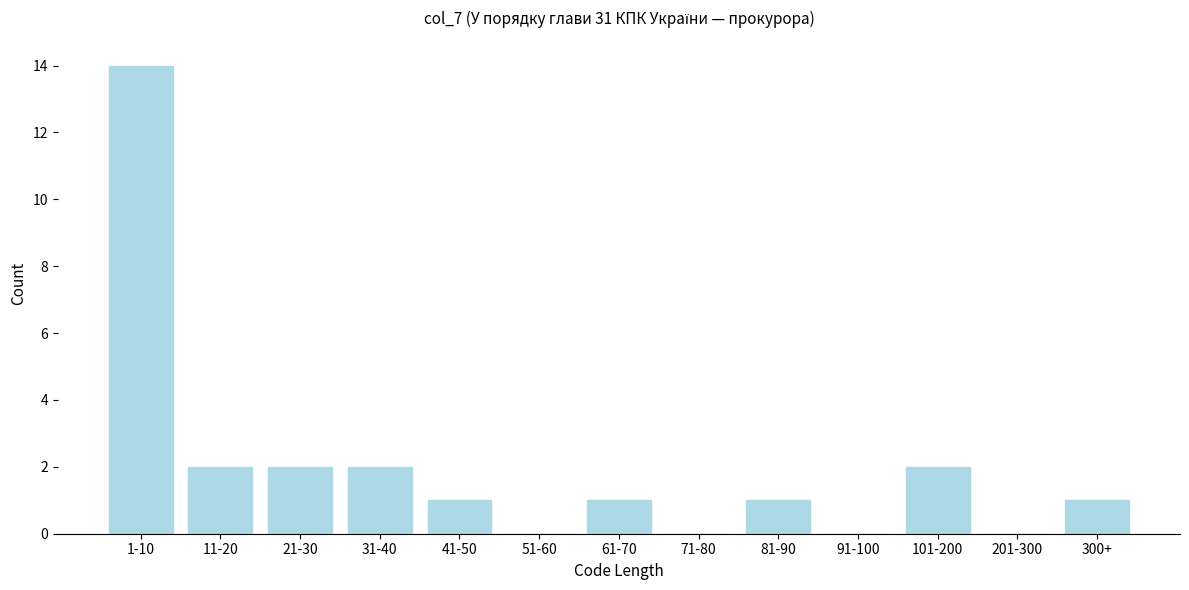

Reading right to left, transcribe all the data shown in this chart.

300+=1	201-300=0	101-200=2	91-100=0	81-90=1	71-80=0	61-70=1	51-60=0	41-50=1	31-40=2	21-30=2	11-20=2	1-10=14